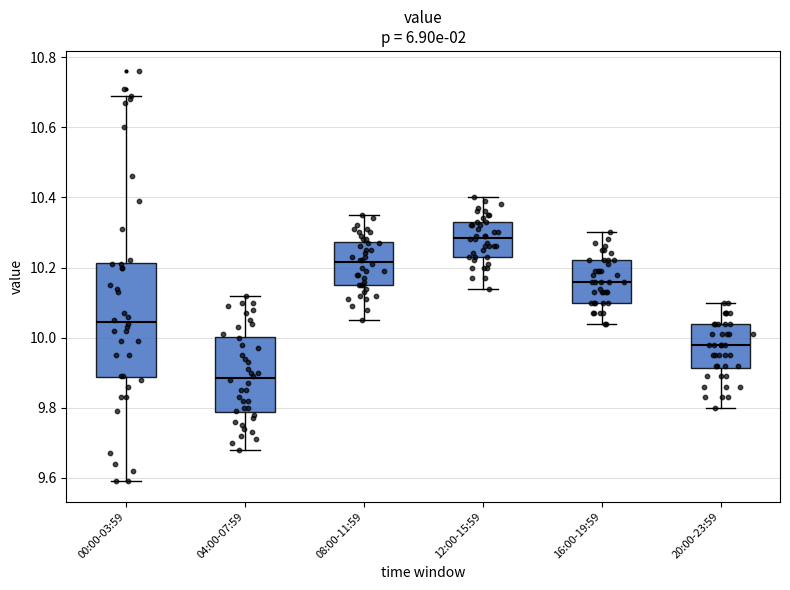

Reading left to right, transcribe this box plot: for each box, give where its median line is, the range the box spans, and where its two whiskers end, as read against the y-axis. The values are not printed on the chart, so give them approximately, as read against the axis.

00:00-03:59: median 10.04, box 9.88 to 10.22, whiskers 9.60 to 10.70
04:00-07:59: median 9.88, box 9.78 to 10.00, whiskers 9.68 to 10.12
08:00-11:59: median 10.22, box 10.16 to 10.28, whiskers 10.06 to 10.36
12:00-15:59: median 10.28, box 10.24 to 10.34, whiskers 10.14 to 10.40
16:00-19:59: median 10.16, box 10.10 to 10.22, whiskers 10.04 to 10.30
20:00-23:59: median 9.98, box 9.92 to 10.04, whiskers 9.80 to 10.10